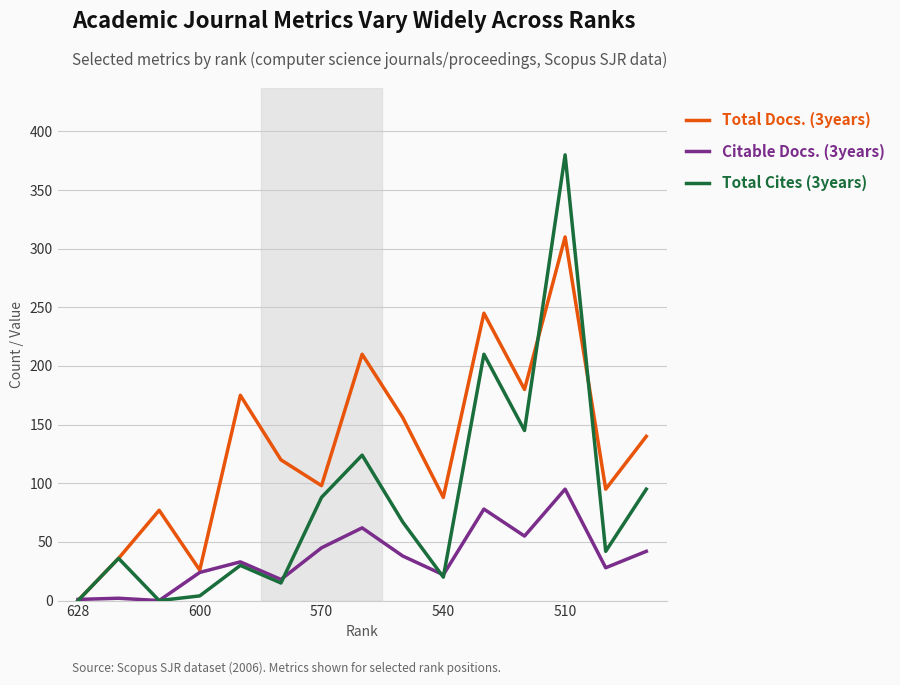

Rank the series by their maximum value, from lowest to highest.

Citable Docs. (3years), Total Docs. (3years), Total Cites (3years)